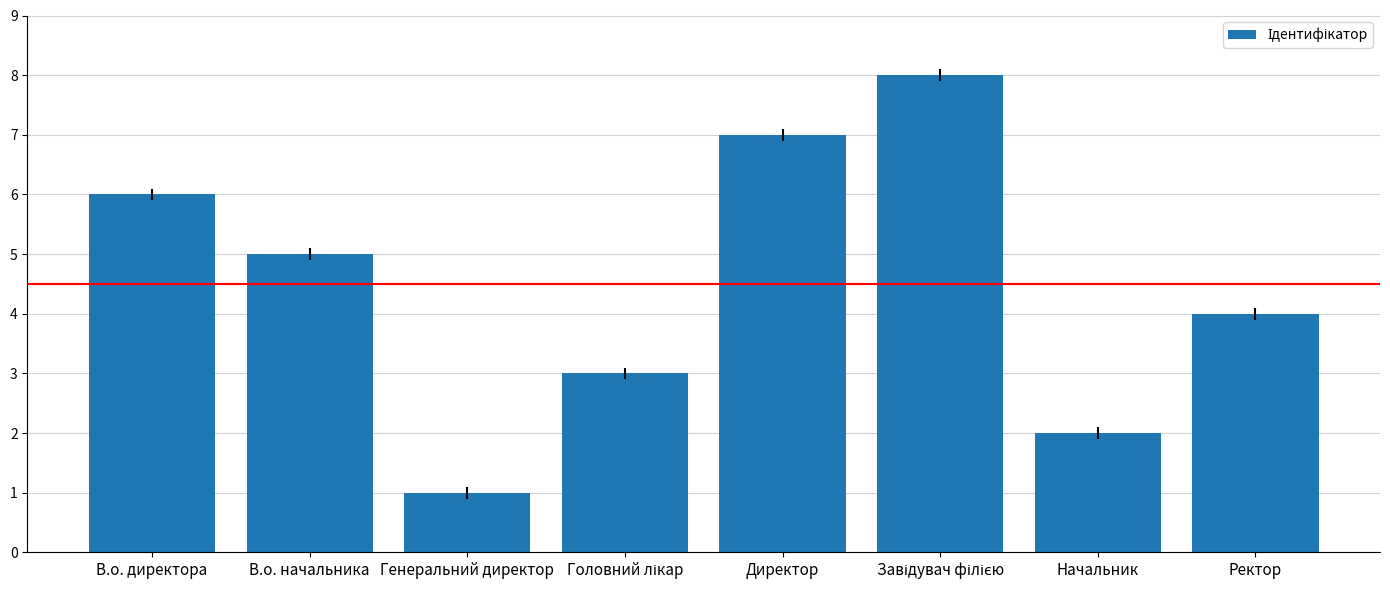

Is it true that the value at Начальник is 3?

False